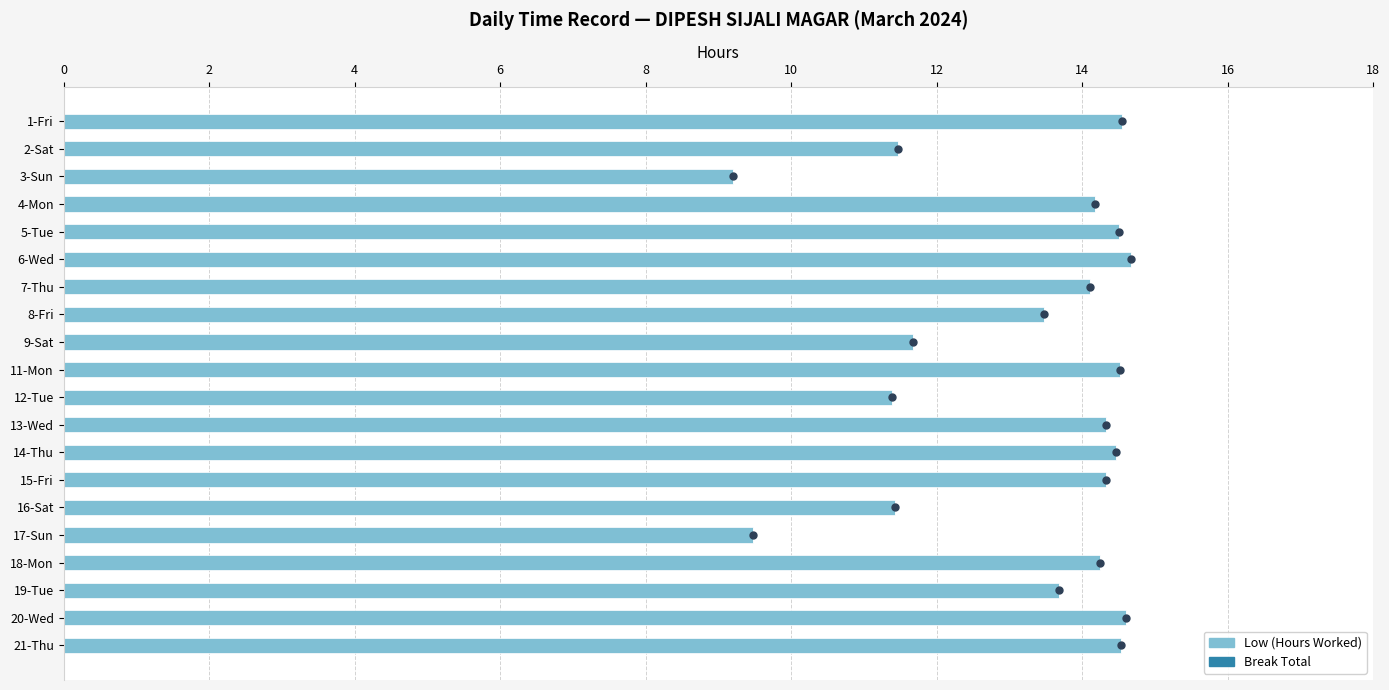

What is the maximum value shown in the chart?

14.7